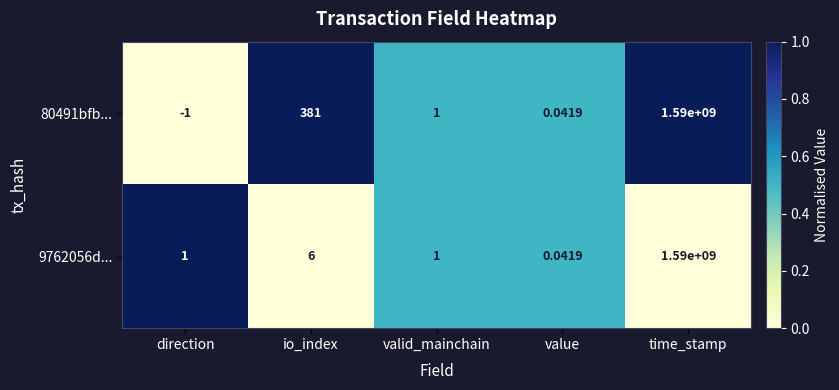

Is the value of 9762056d... at value greater than the value of 80491bfb... at valid_mainchain?

No